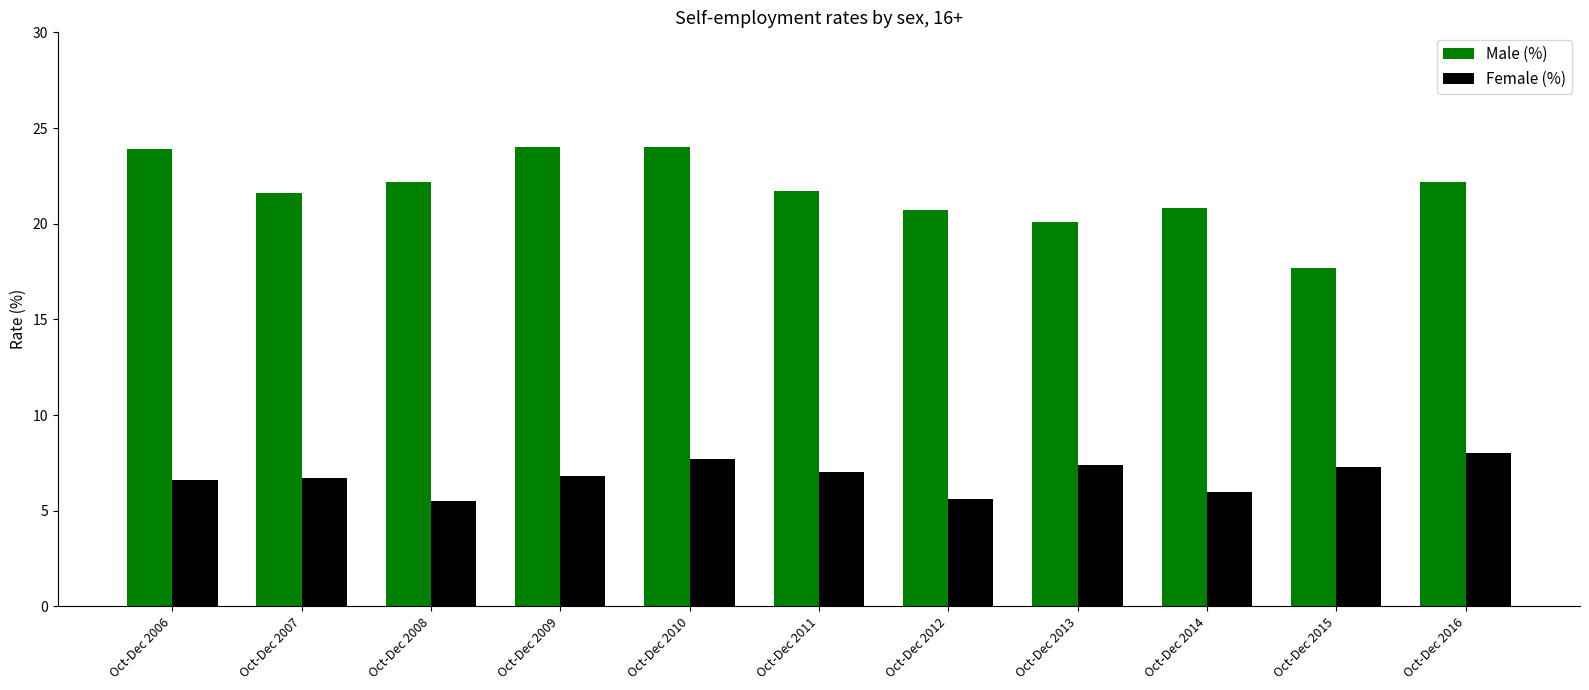

What is the minimum value shown in the chart?

5.5